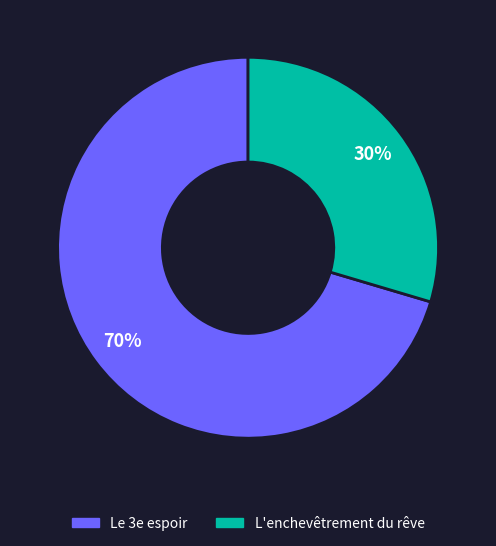

How many segments does this pie chart have?

2